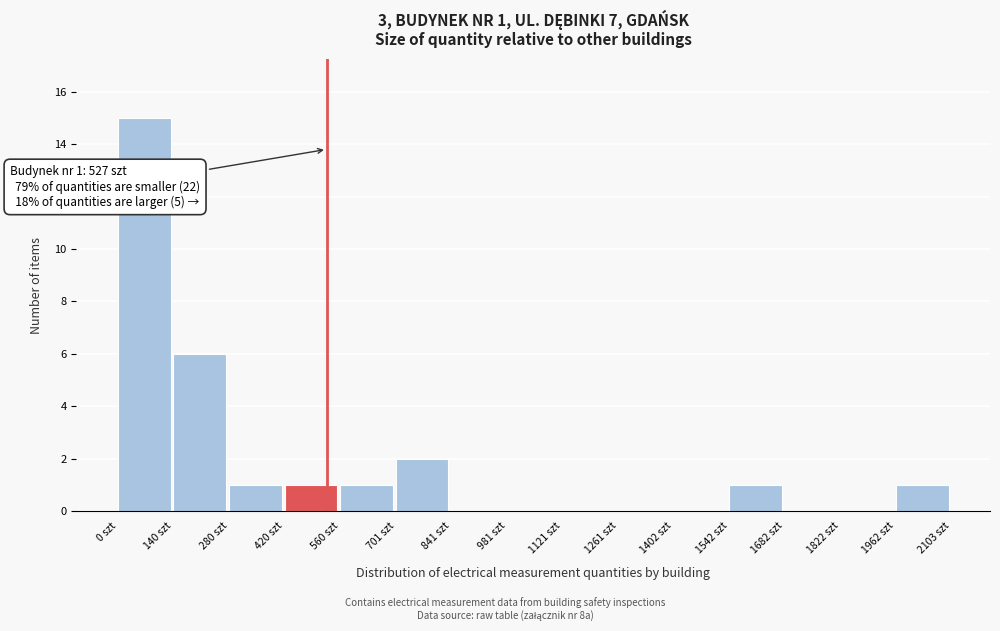

Which range on the x-axis has the tallest bar?

0 to 140